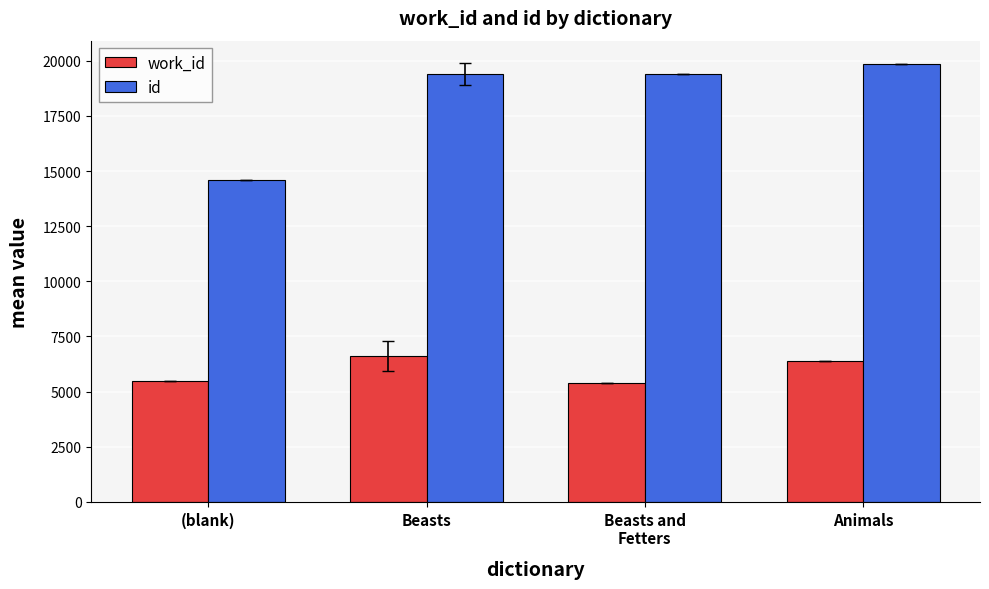

What are all the series names shown in the legend?

work_id, id